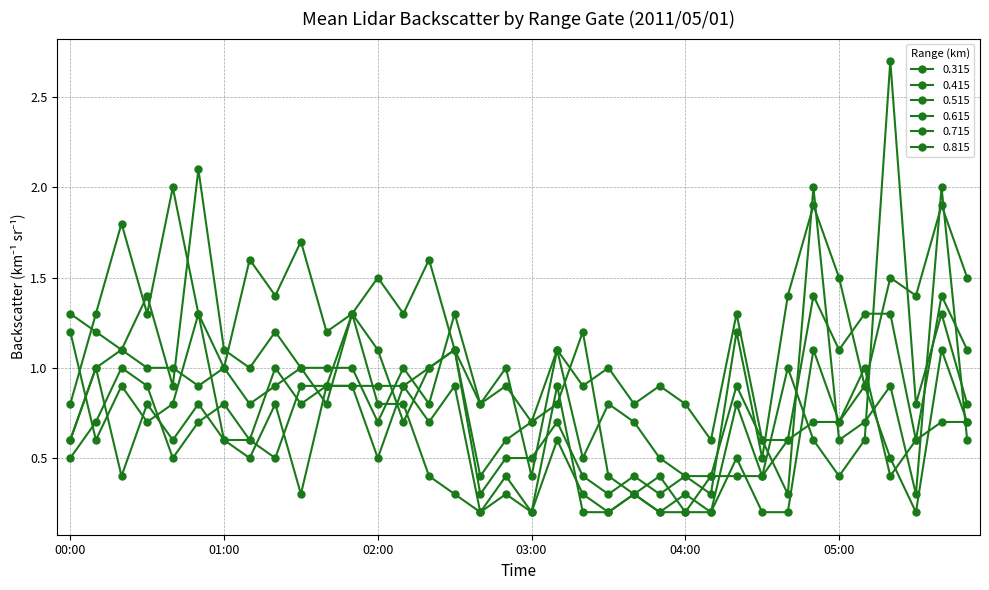

Rank the categories by 0.315 value from highest to lowest.

05:20, 00:40, 00:20, 01:30, 01:10, 02:20, 02:00, 01:20, 00:10, 00:30, 00:50, 01:50, 02:10, 05:40, 01:40, 03:20, 02:30, 01:00, 04:40, 00:00, 03:10, 04:20, 05:30, 05:50, 03:00, 02:50, 04:50, 05:10, 02:40, 03:30, 04:30, 05:00, 03:40, 03:50, 04:00, 04:10